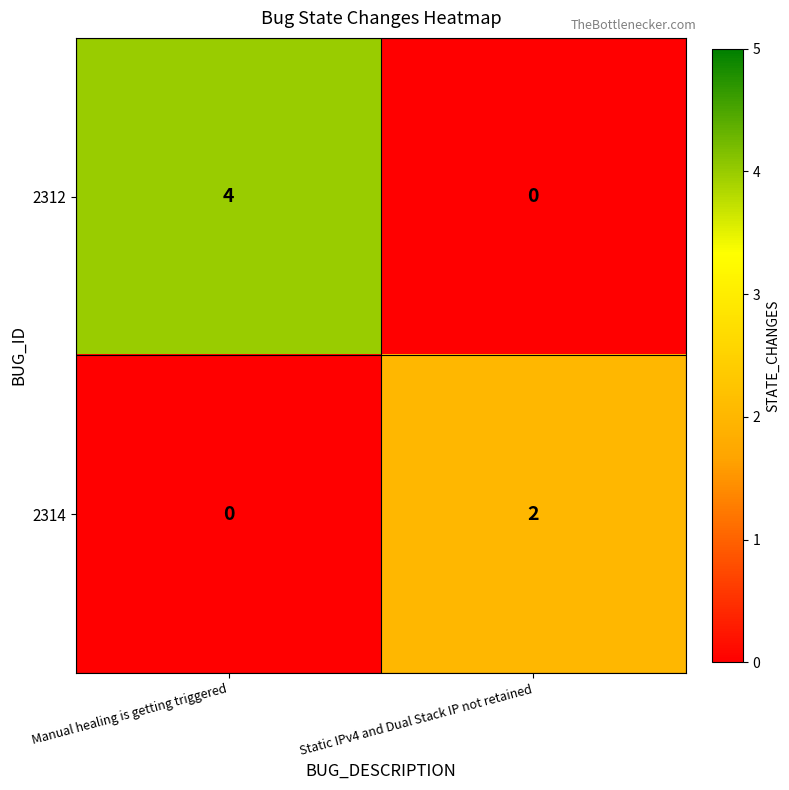

What is the difference between the maximum and minimum values in the 2312 series?

4